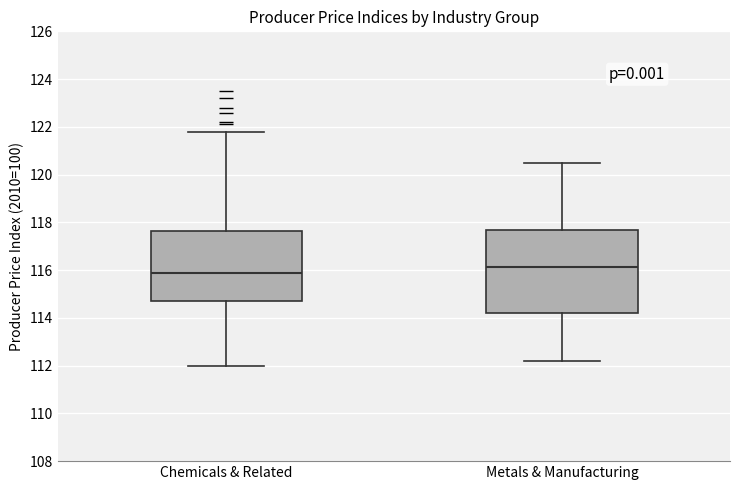

Where is the upper edge of the box for Chemicals & Related on the y-axis? The values are not printed on the chart, so give them approximately, as read against the axis.

117.6